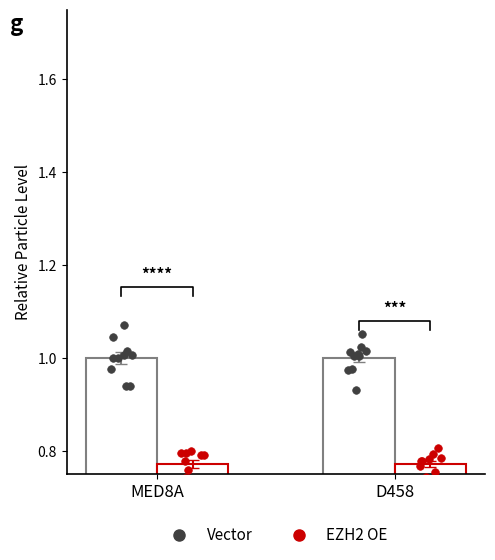

Is the value of Vector at MED8A greater than the value of EZH2 OE at D458?

Yes